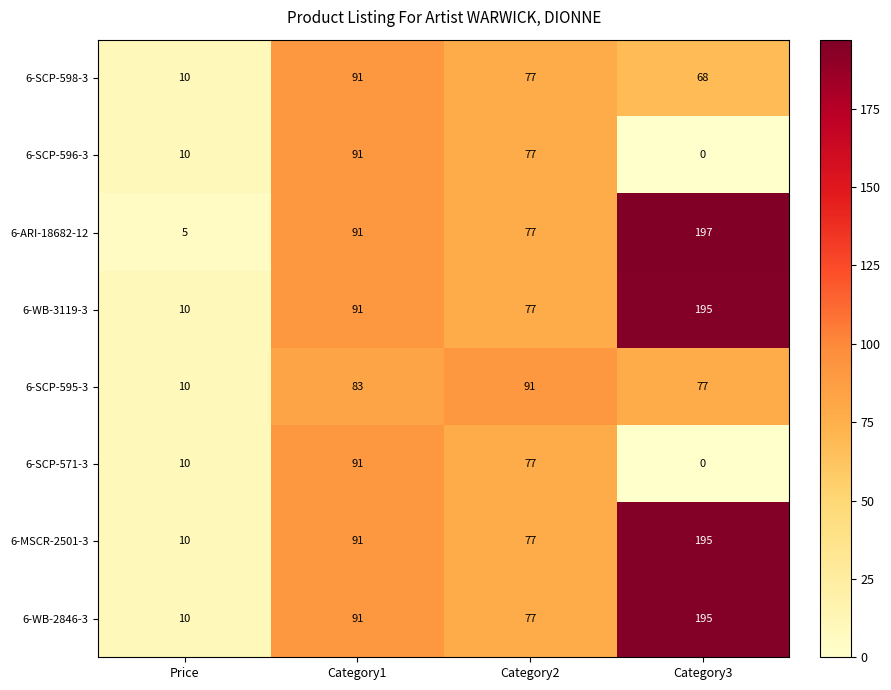

What is the difference between the second highest and minimum values in the 6-SCP-571-3 series?

77